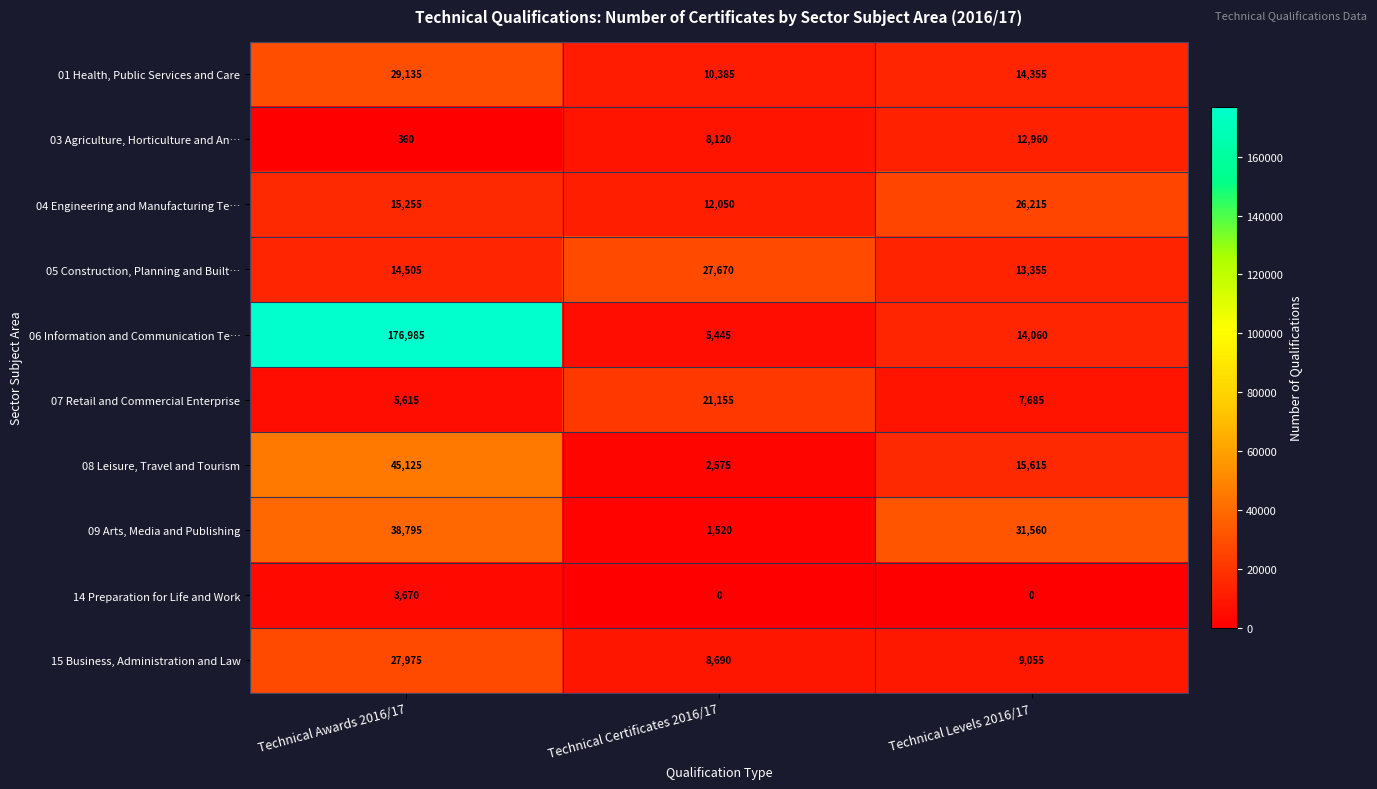

At which label is 03 Agriculture, Horticulture and An… closest to 6660?

Technical Certificates 2016/17